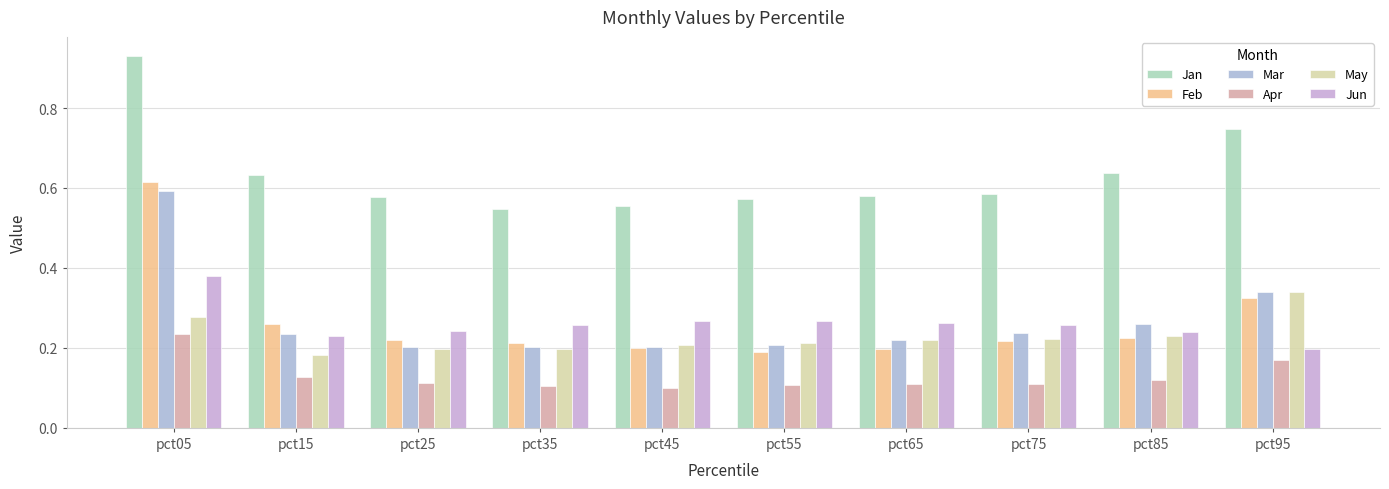

Are the bars horizontal?

No